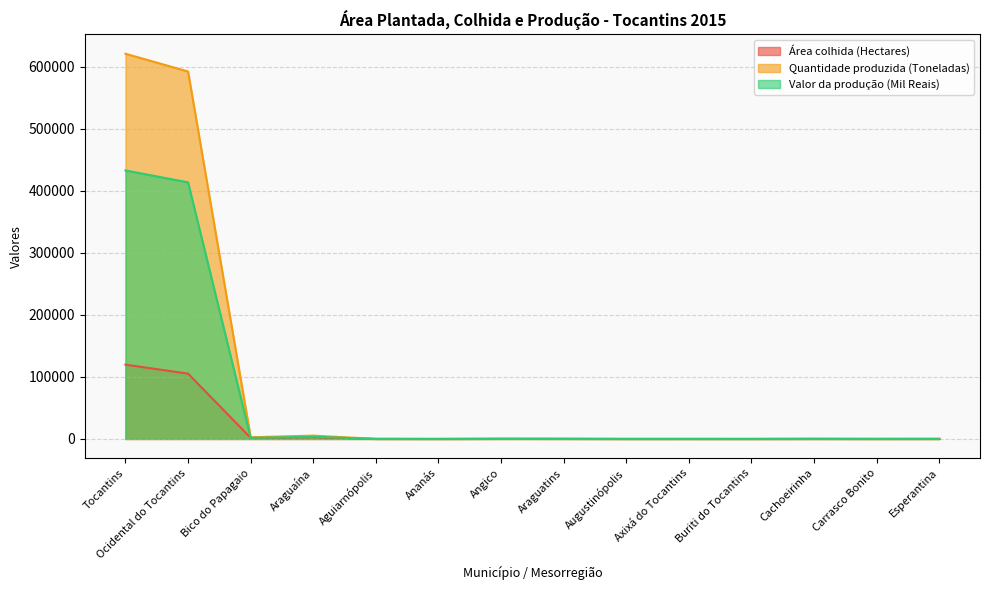

Reading right to left, what are all the values shown in this chart?

Área colhida (Hectares): 100	42	105	15	37	27	160	212	5	70	2930	1749	105286	119826
Quantidade produzida (Toneladas): 150	63	230	23	56	41	240	315	10	113	5371	2730	592559	621216
Valor da produção (Mil Reais): 98	41	138	15	36	27	156	191	6	68	3593	1689	413821	432981